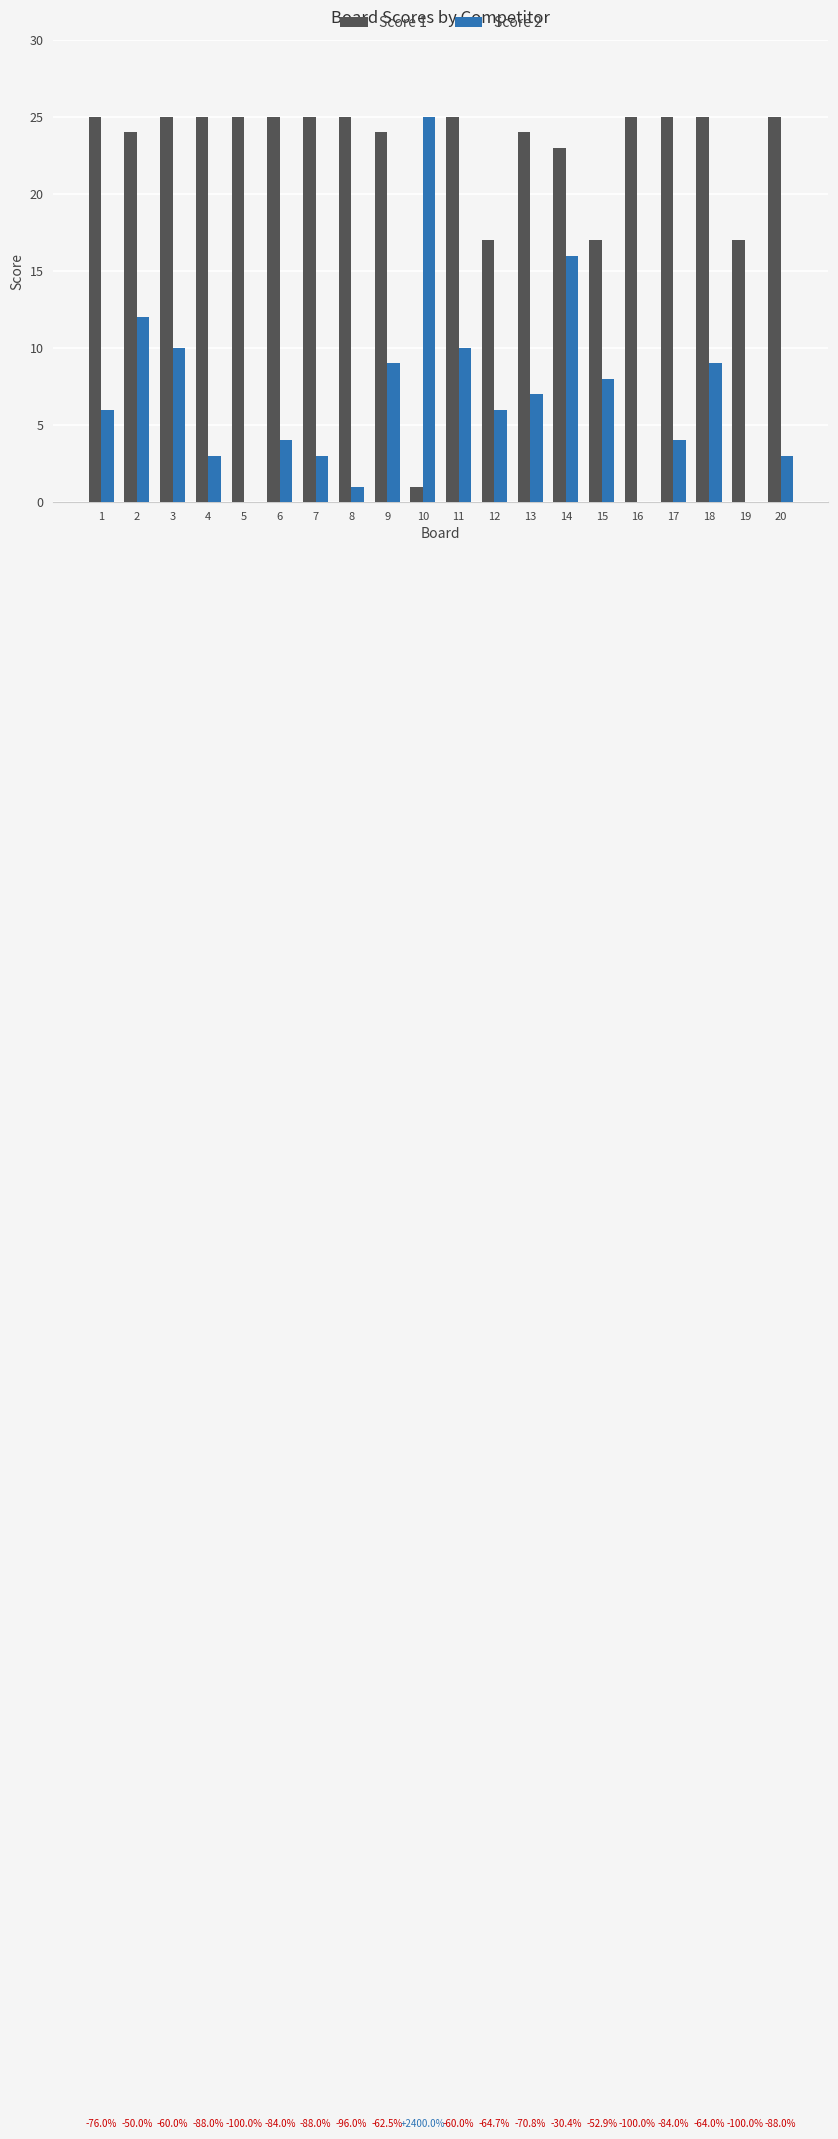

Are the bars horizontal?

No